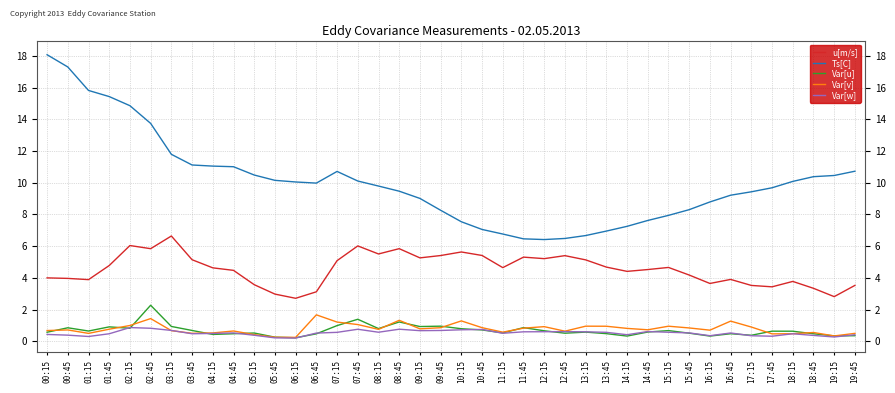

Rank the series by their maximum value, from highest to lowest.

Ts[C], u[m/s], Var[u], Var[v], Var[w]